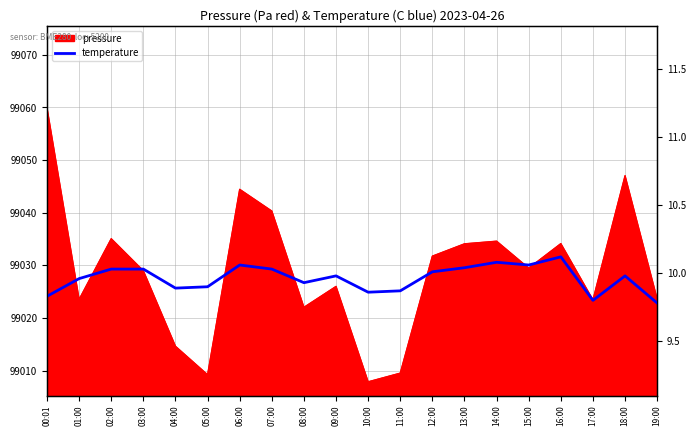

What is the maximum value shown in the chart?

10.1